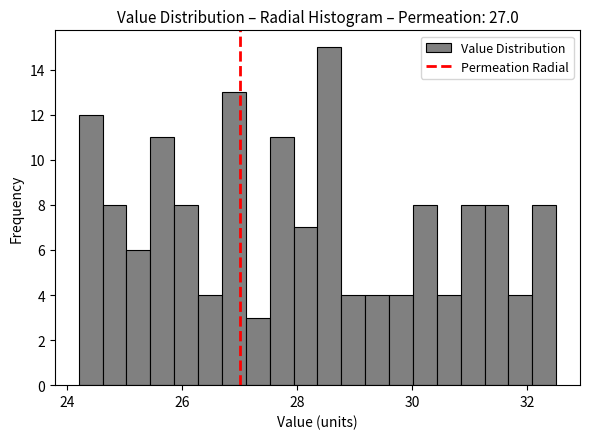

Around what value on the x-axis is the tallest bar? Give the approximate position of its centre, as read against the axis.

28.6